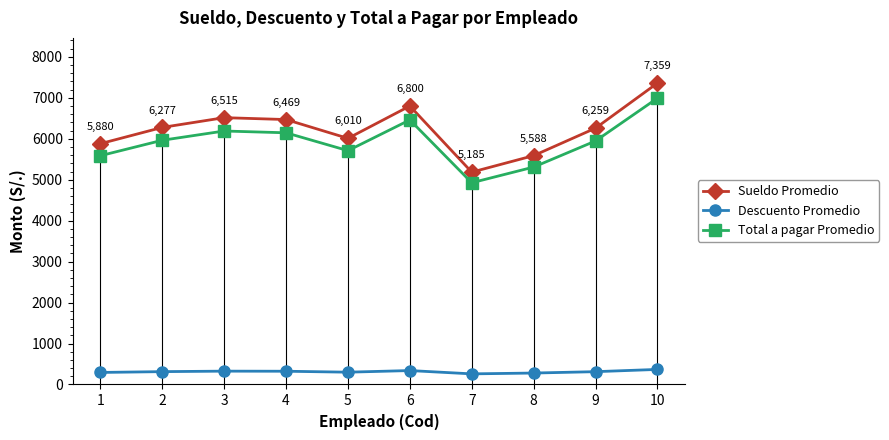

Is it true that Descuento Promedio equals 325.8 at 3?

True